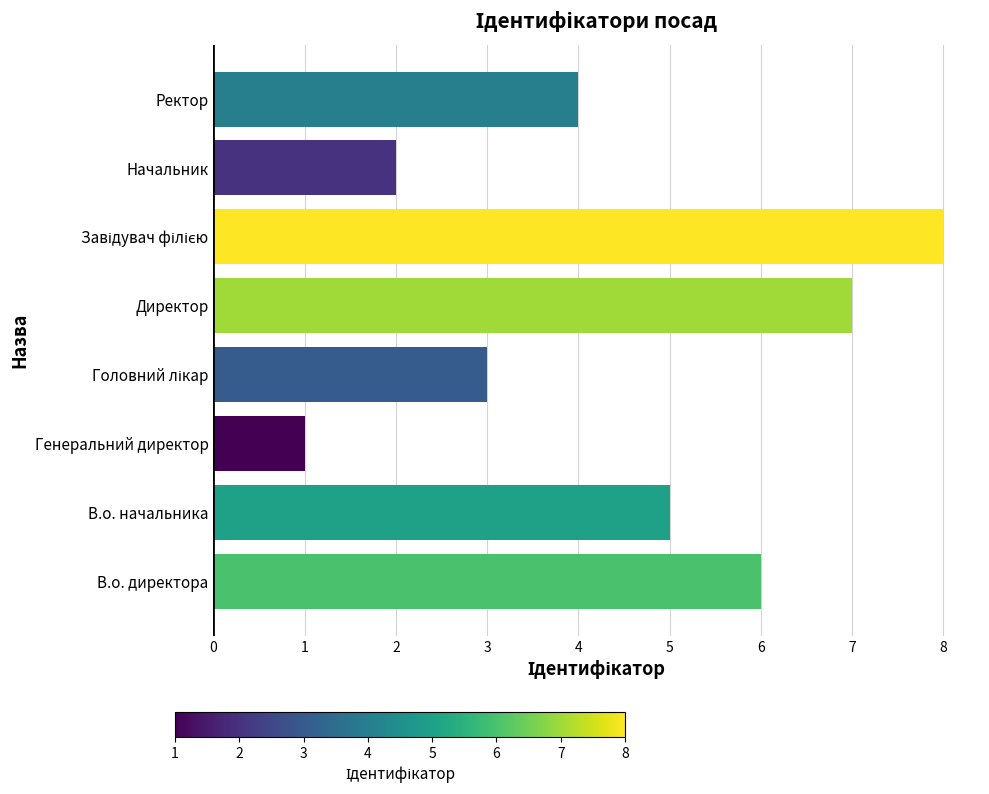

What is the ratio of the value at В.о. директора to the value at Начальник?

3.0